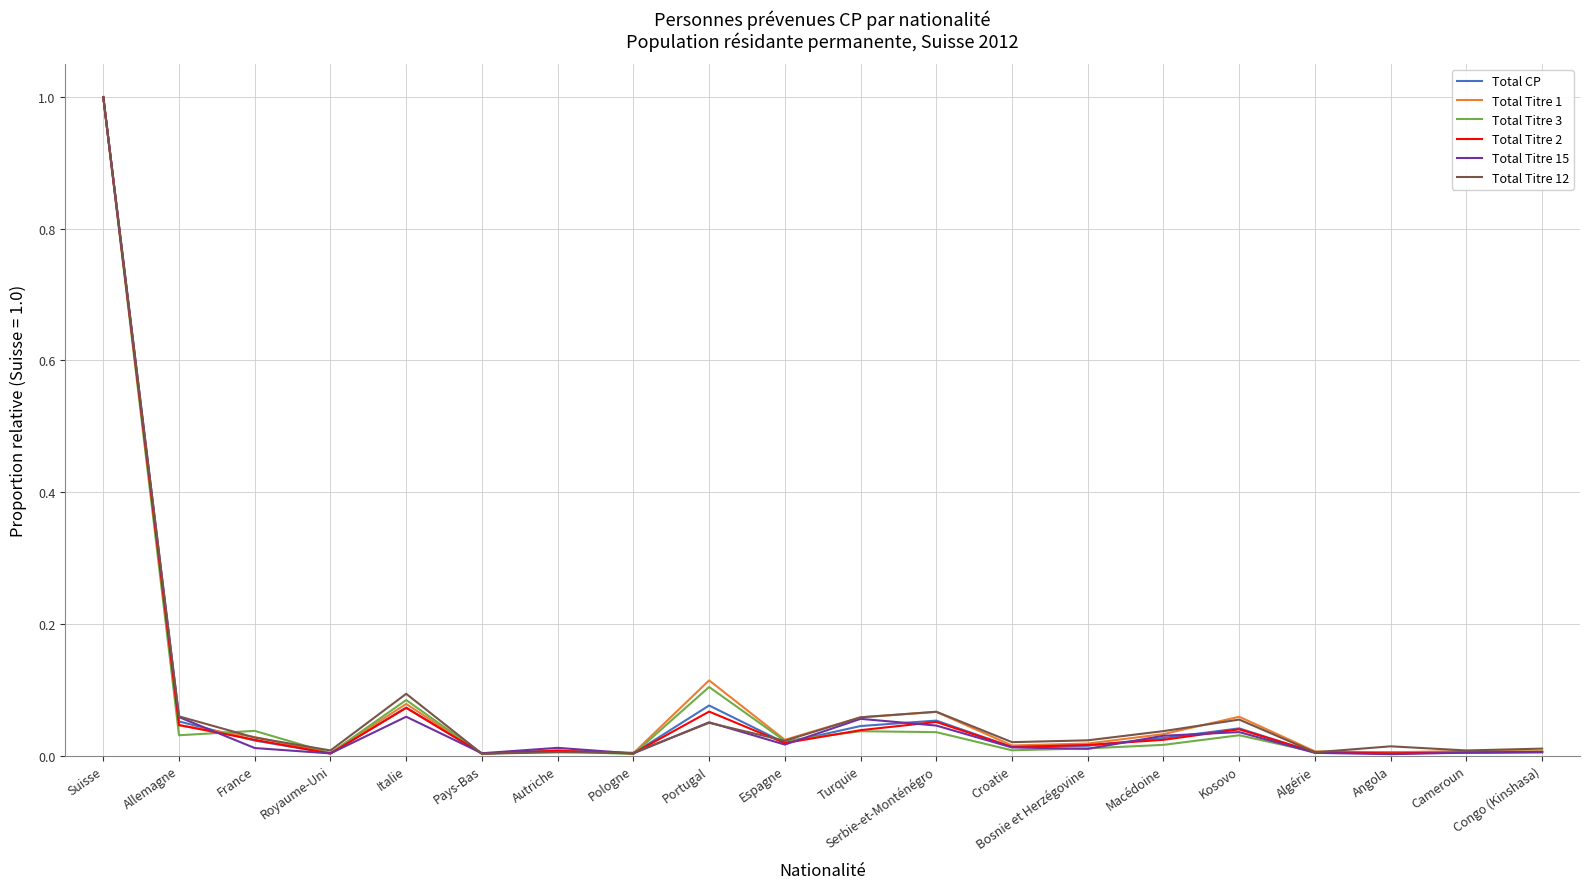

Count the number of categories in the chart.

20